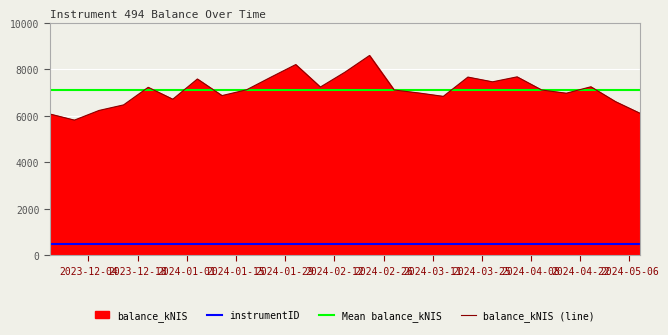

Approximately how many times larger is the value at 2023-12-21 compared to 2024-05-09?

1.2